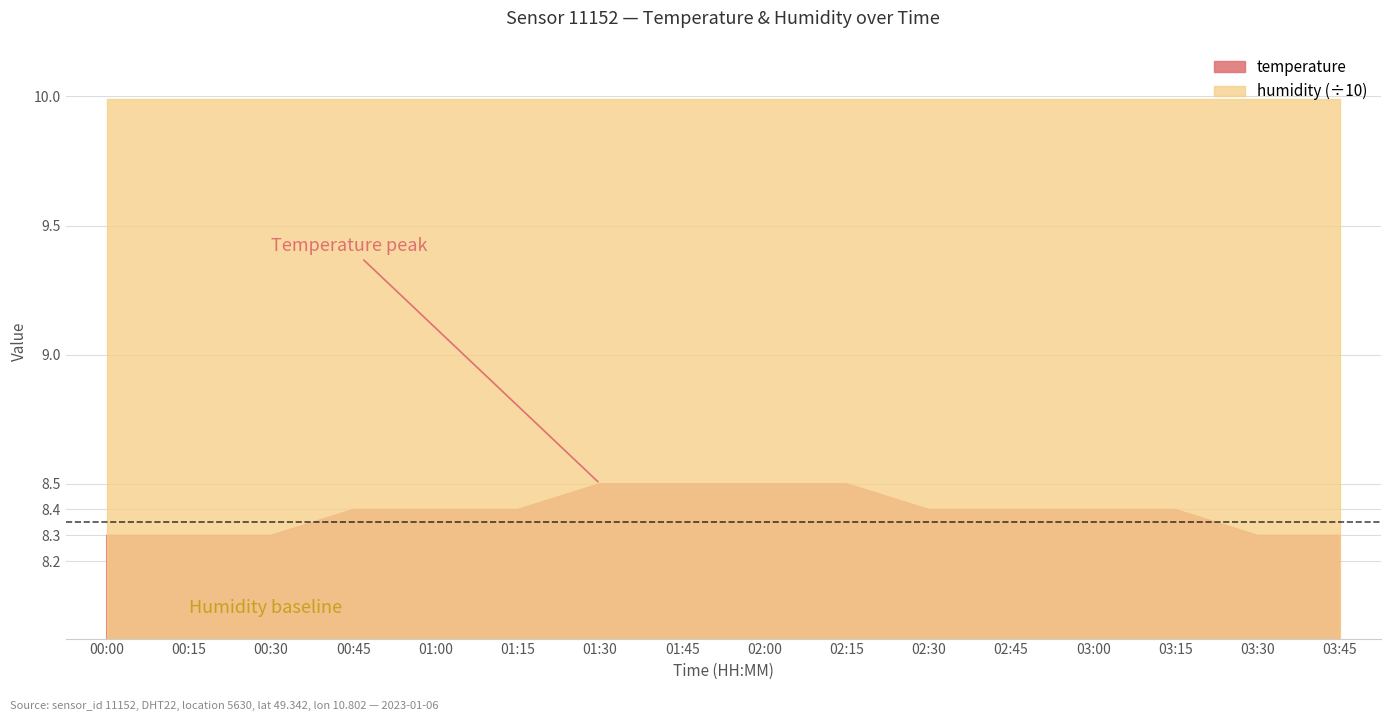

What is the sum of all temperature values?

134.3